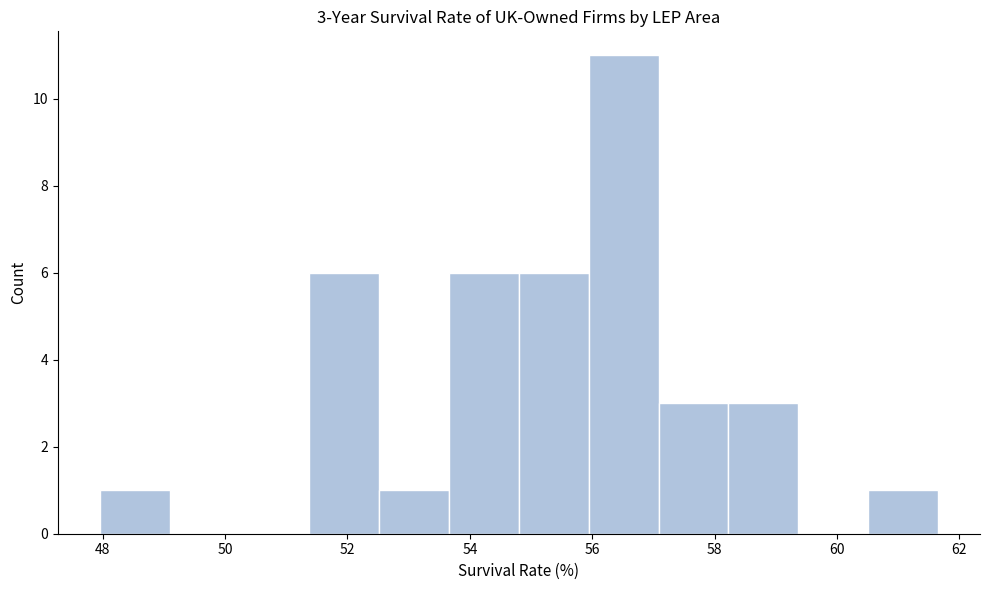

Over which range of the x-axis is the bar tallest?

56.0 to 57.0